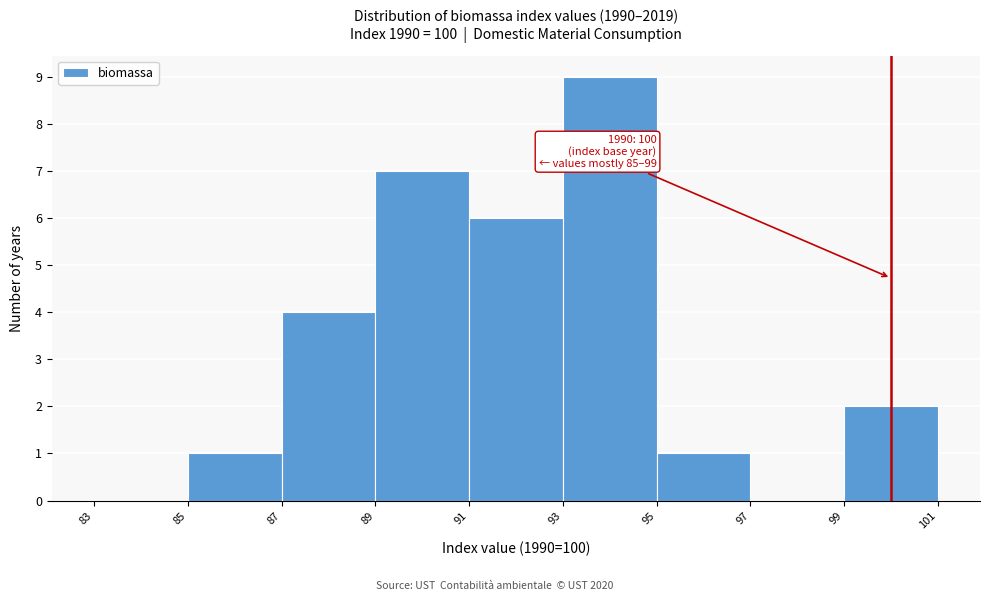

Which range on the x-axis has the tallest bar?

93 to 95